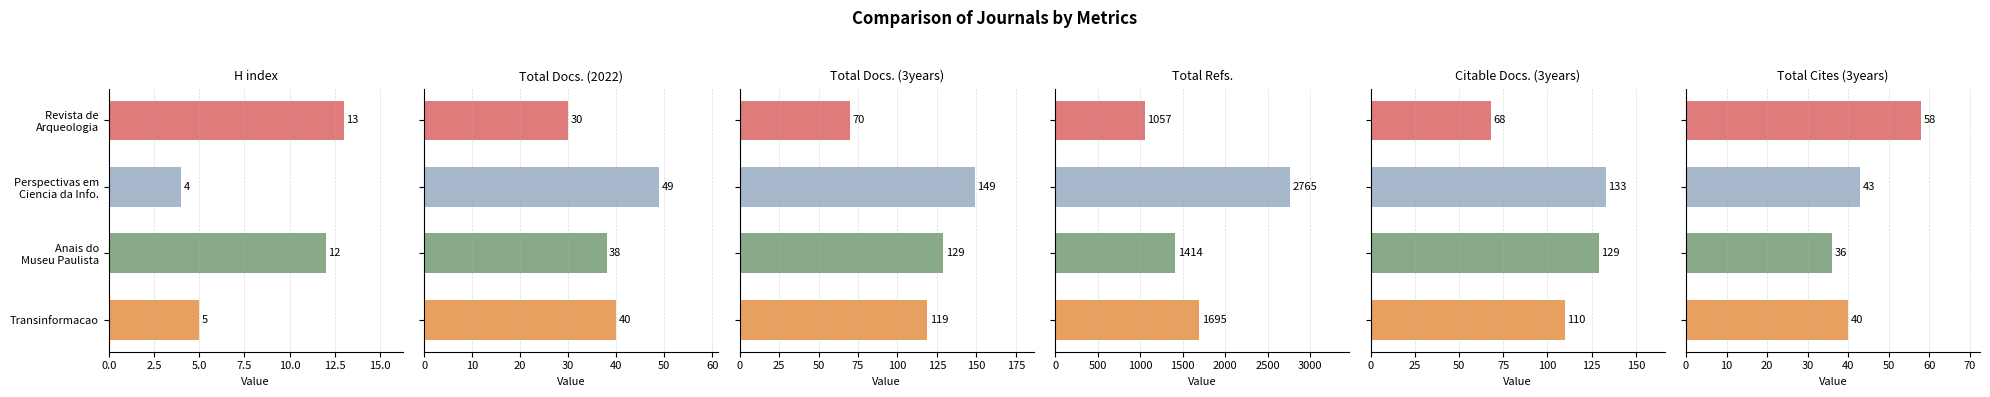

Which series has the largest range (max minus min)?

Total Refs.